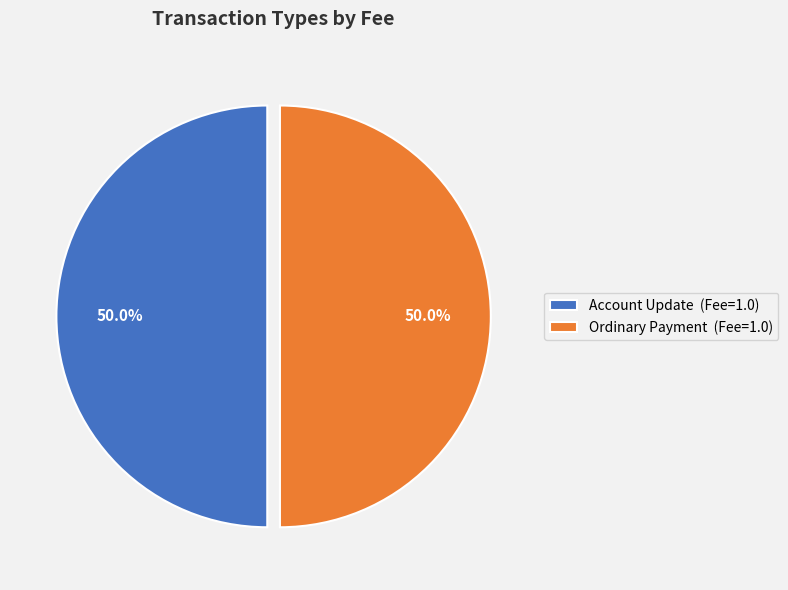

Combined, do Account Update and Ordinary Payment account for over 50%?

Yes